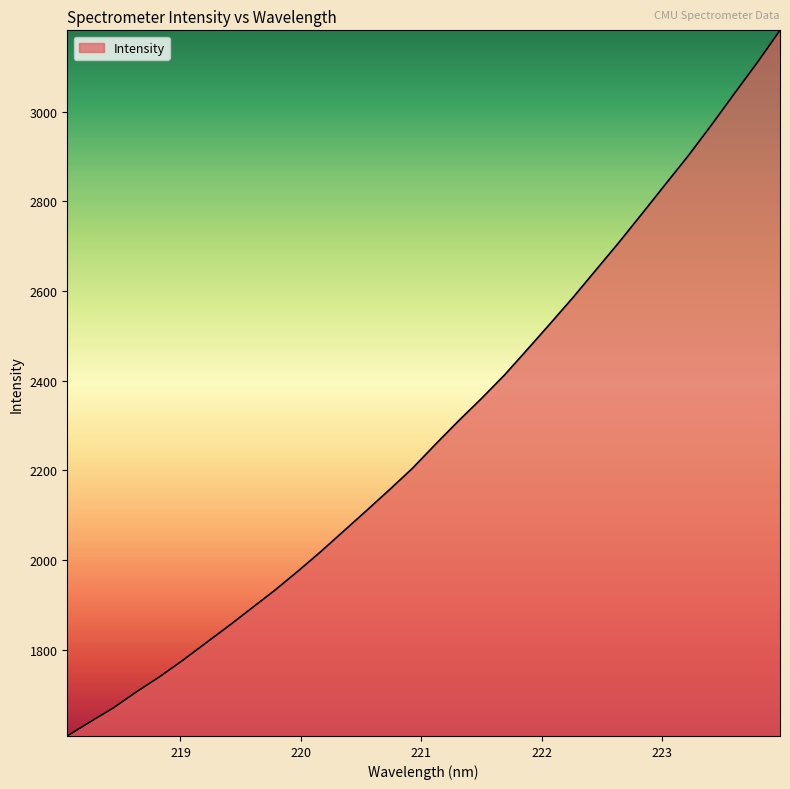

What is the maximum value shown in the chart?

3181.2